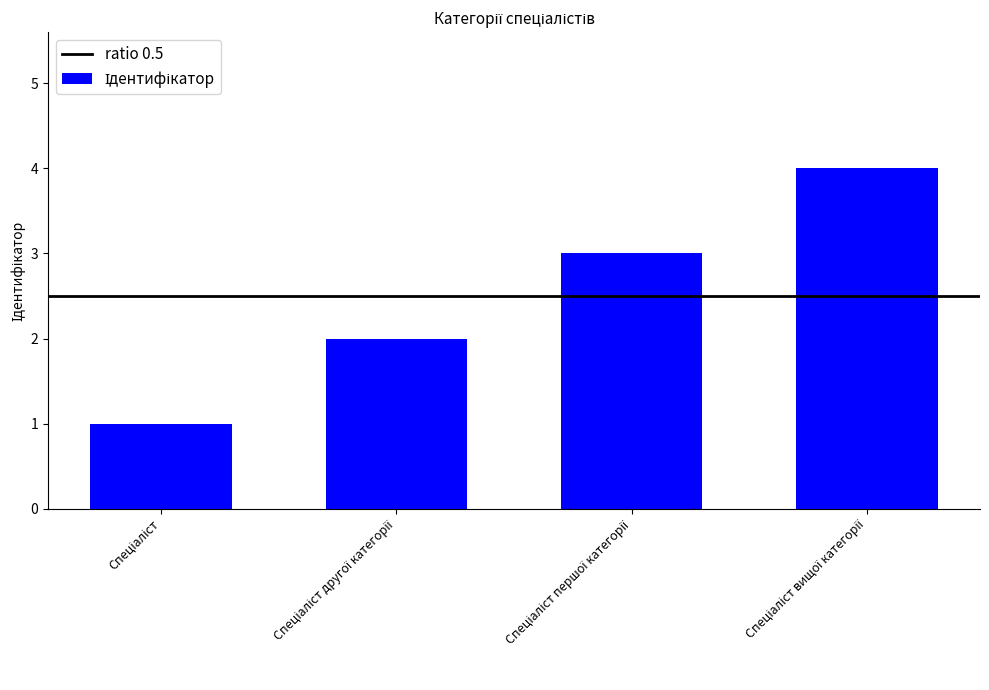

What is the sum of all values?

10